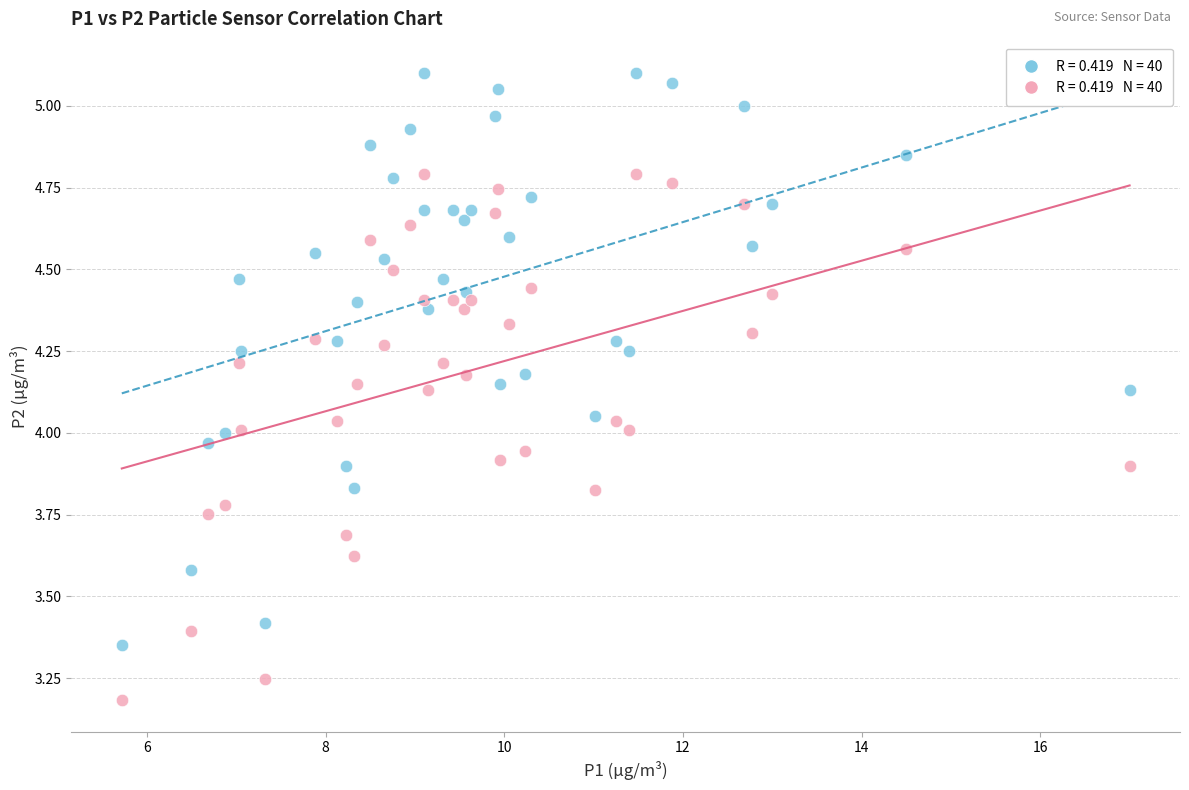

Across all data points, what is the range of Y values (max minus min)?

1.9